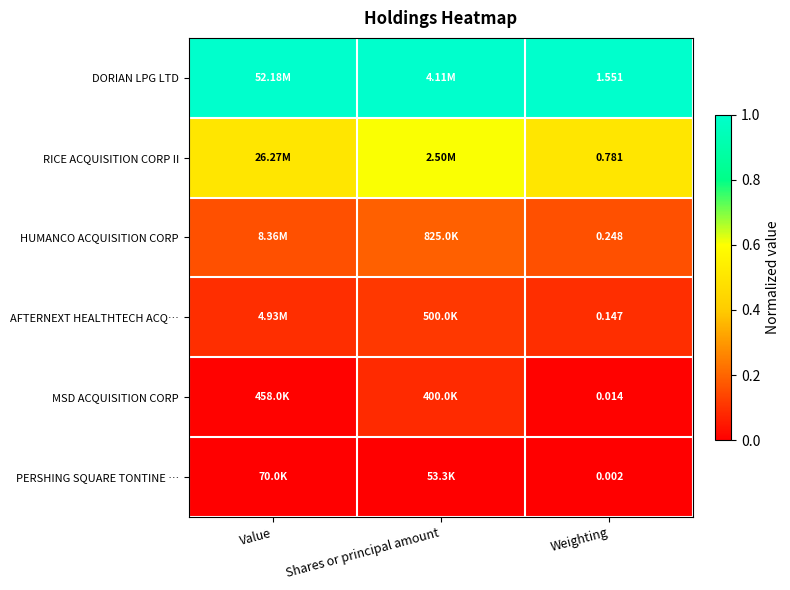

Which has a higher value, Shares or principal amount or Weighting?

Shares or principal amount